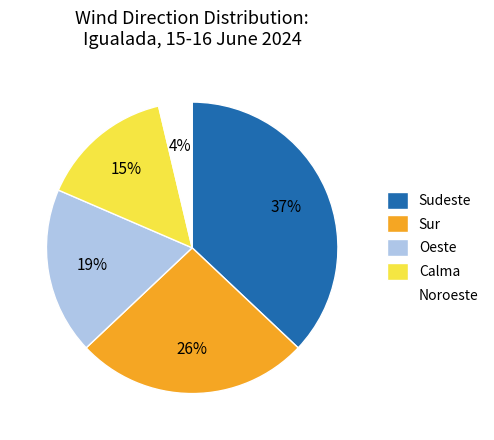

Which category has the smallest portion of the pie?

Noroeste